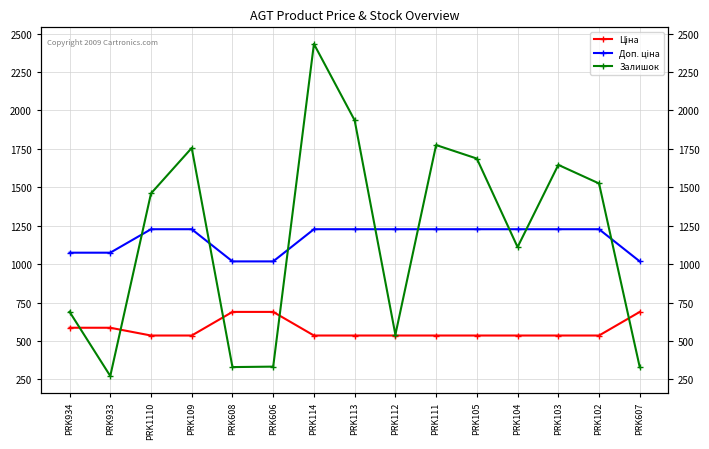

What is the difference between the highest and lowest values at PRK607?

688.8